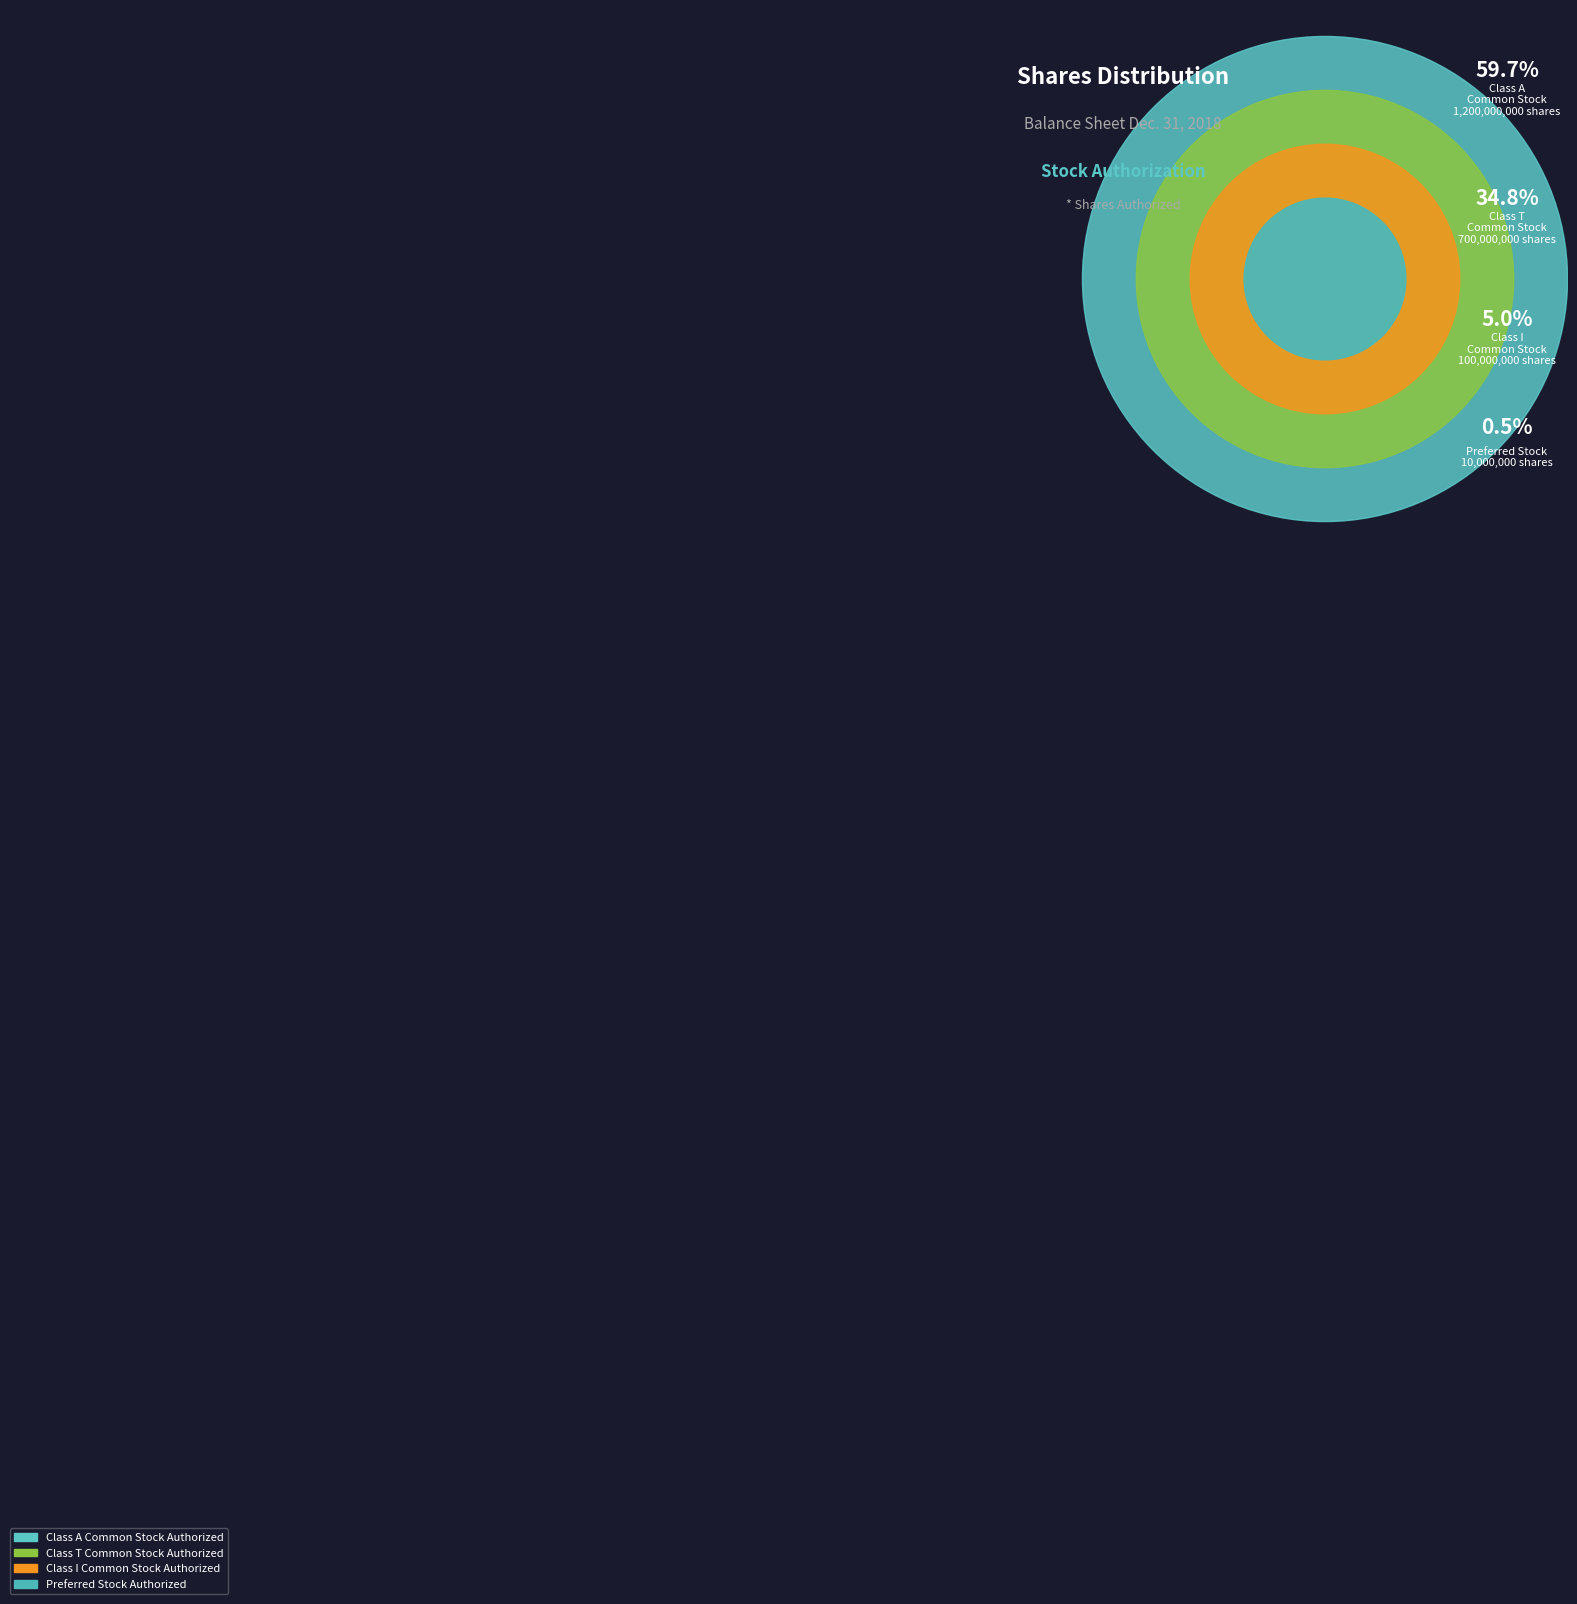

Count the number of slices in the pie.

4